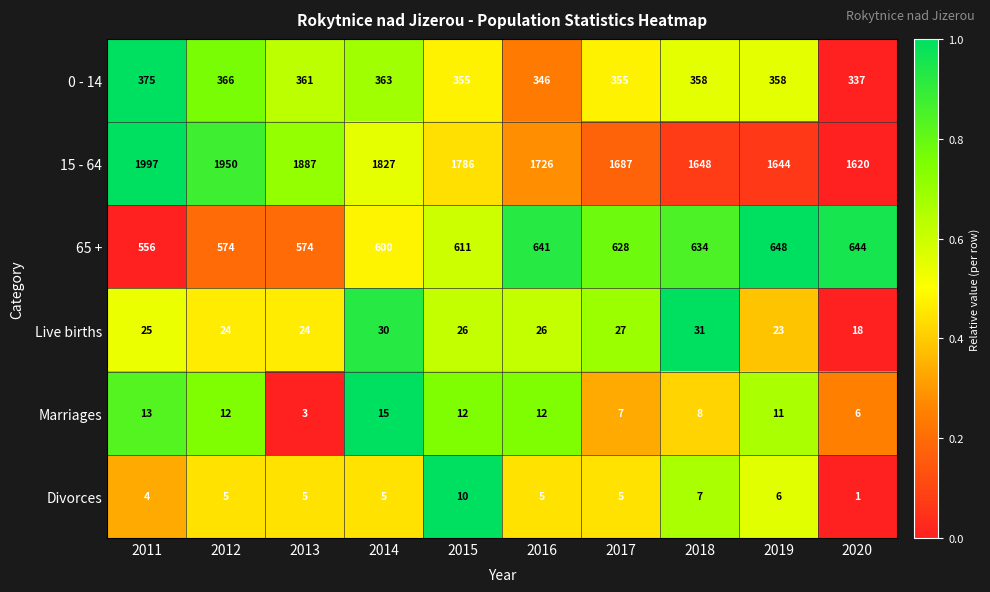

What is the sum of the 0 - 14 values at 2015 and 2017?

710